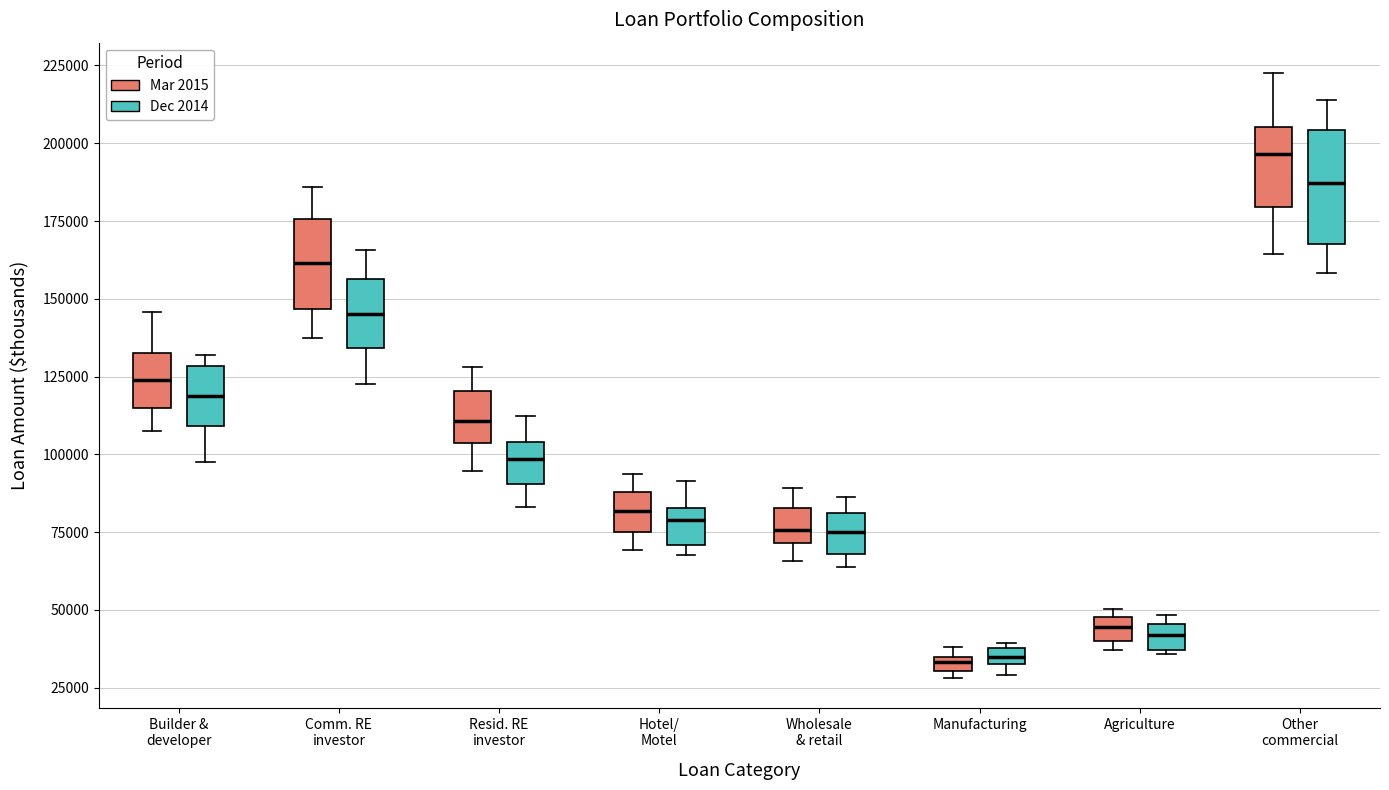

Which box is the tallest, from its lower edge to its upper edge?

Other commercial (Dec 2014)